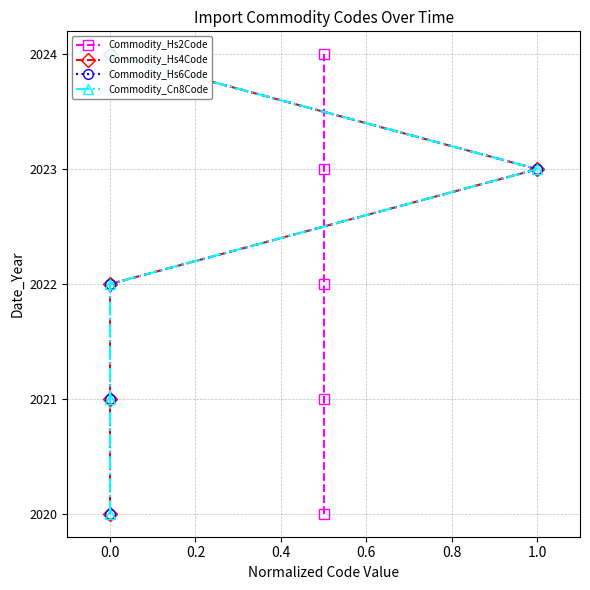

Which series changed the most between 0.0 and 0.4?

Commodity_Hs2Code